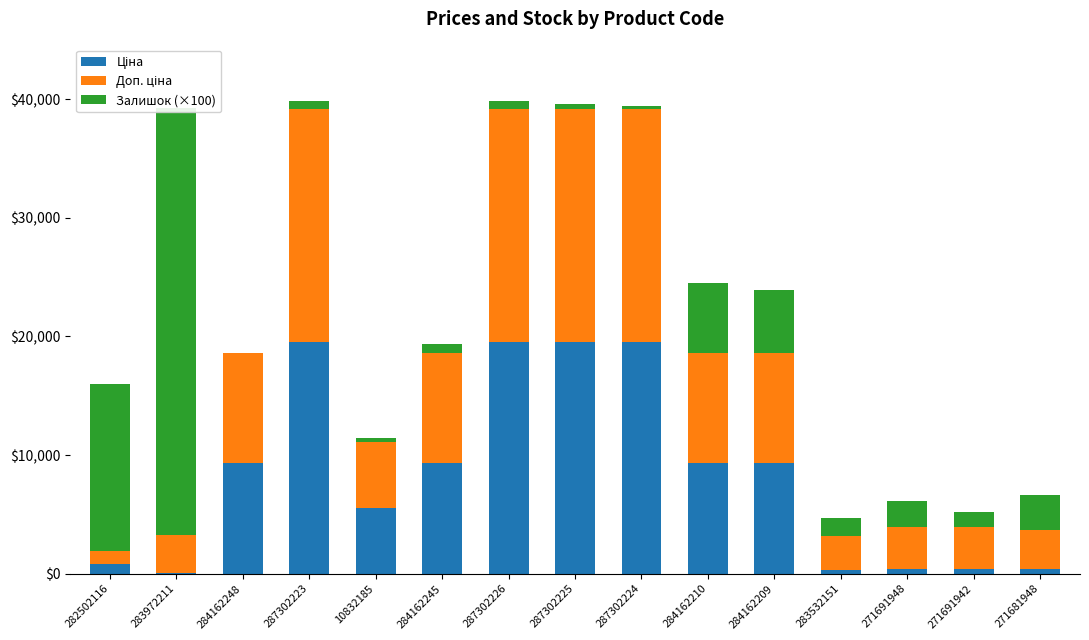

What is the label of the 11th bar from the right?

10832185